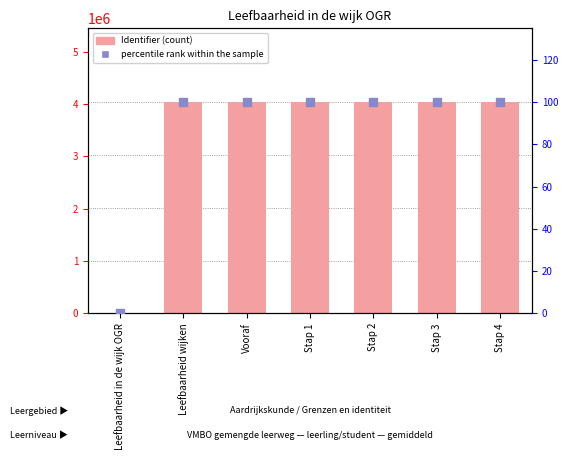

Is the value of percentile rank within the sample at Stap 4 greater than the value of Identifier (count) at Stap 1?

No